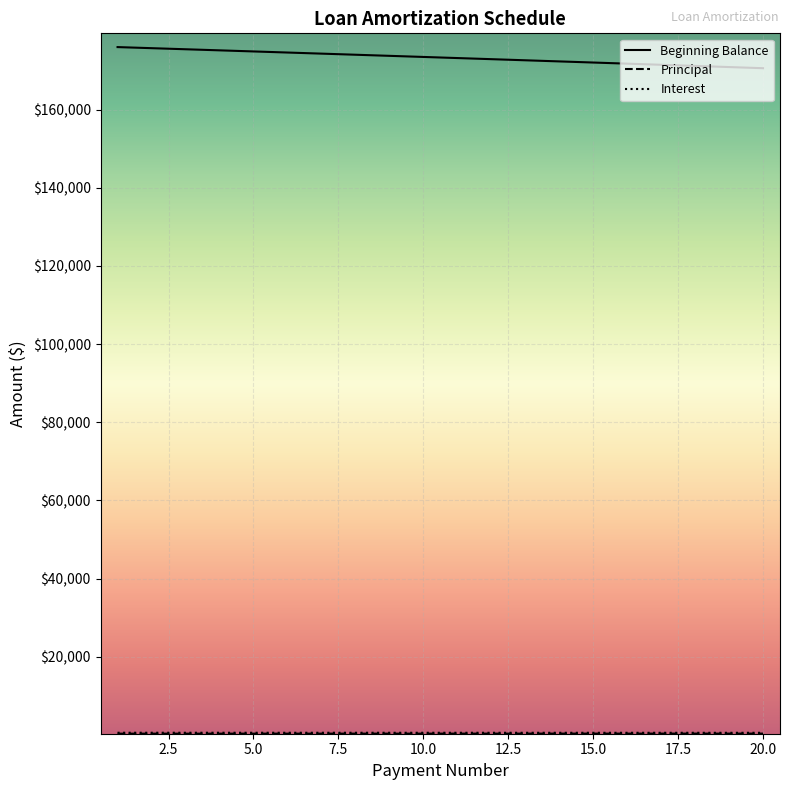

Which series has the largest total across all categories?

Beginning Balance